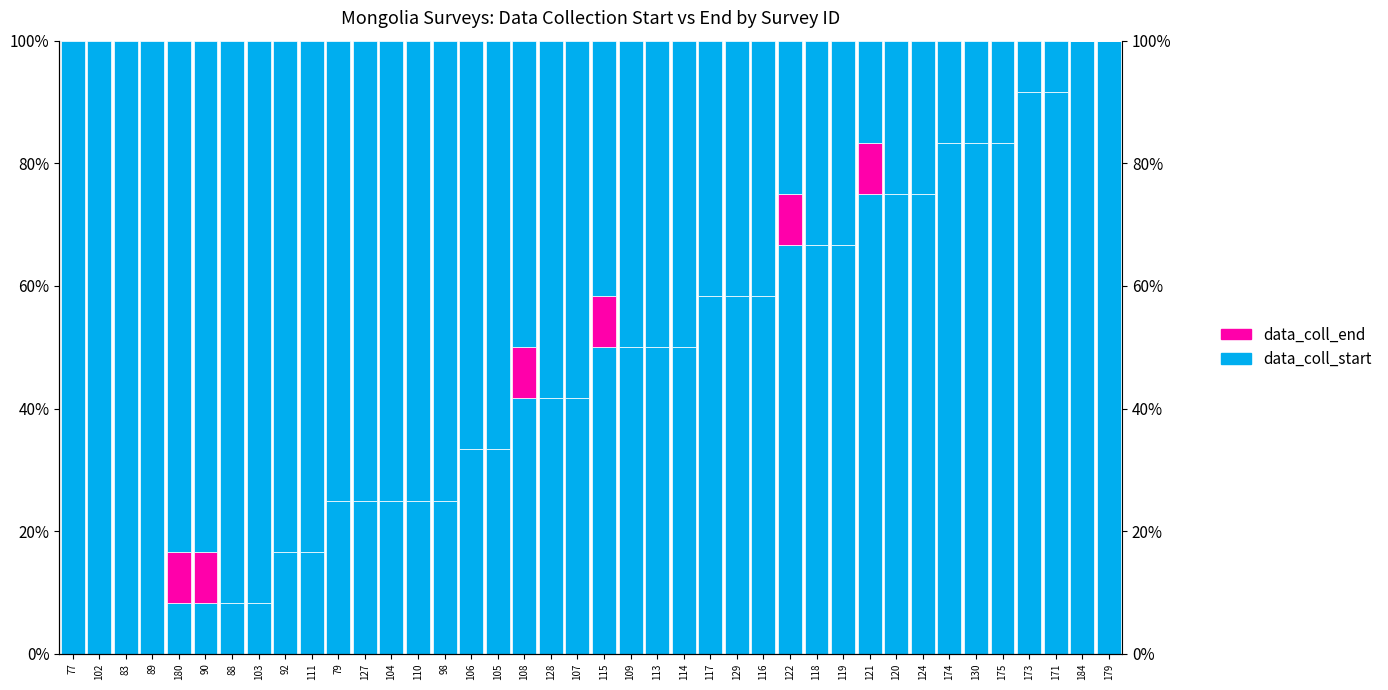

What is the spread (max minus min) of values at 128?

41.7